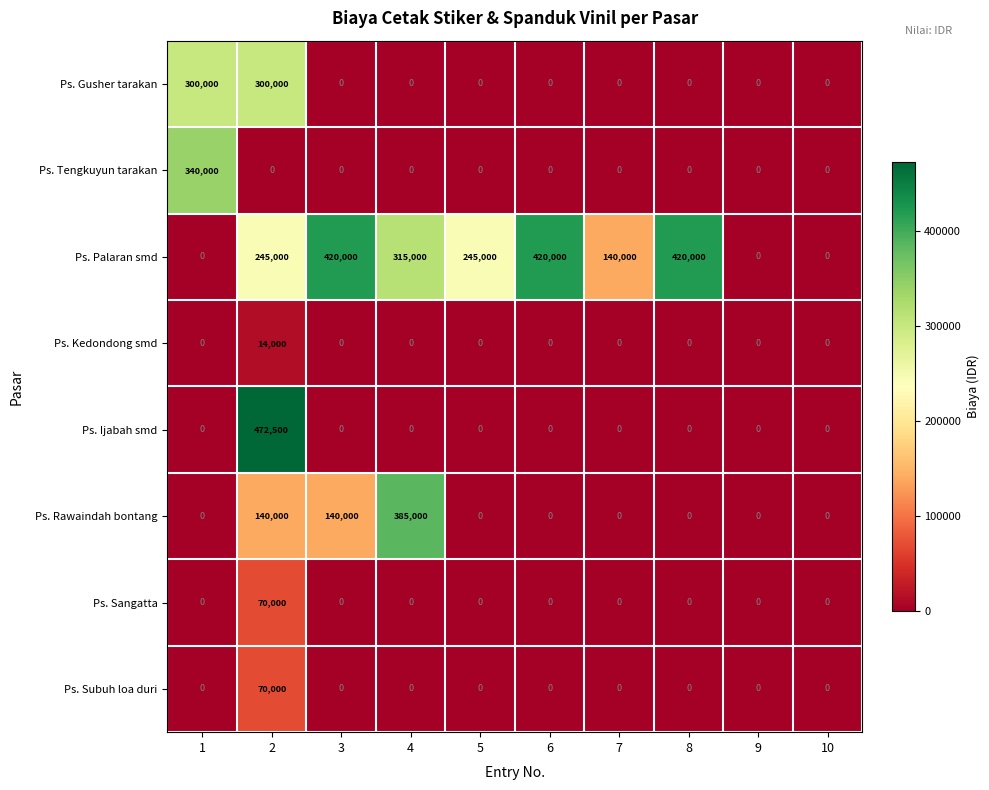

At how many categories does at least one series exceed 317927?

6